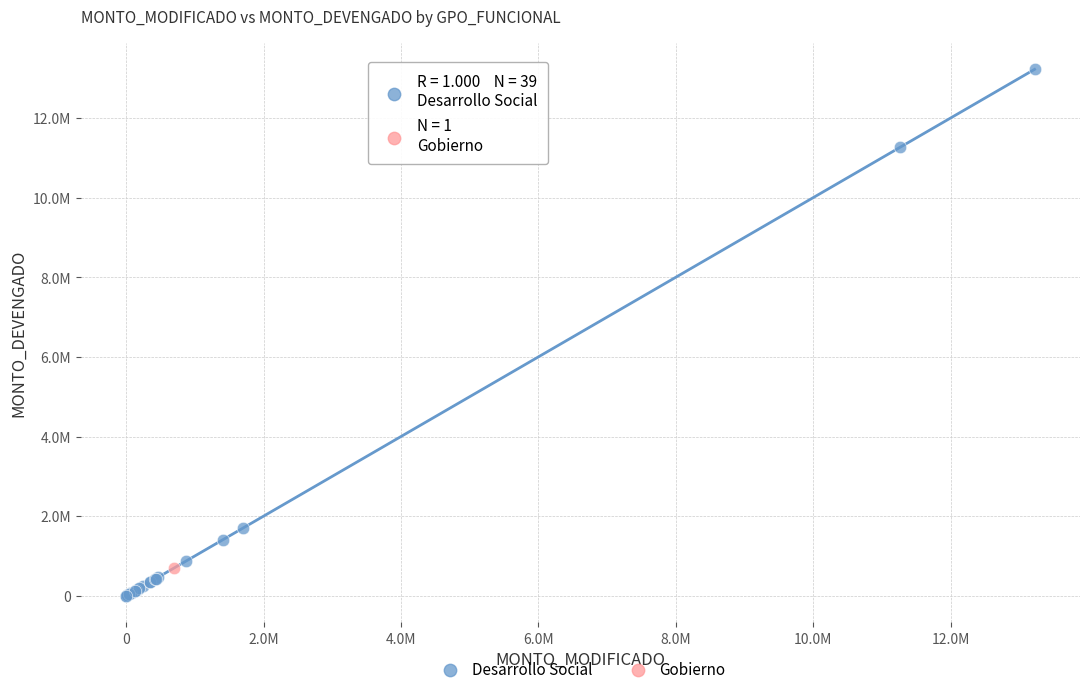

What are all the series names shown in the legend?

Desarrollo Social, Gobierno